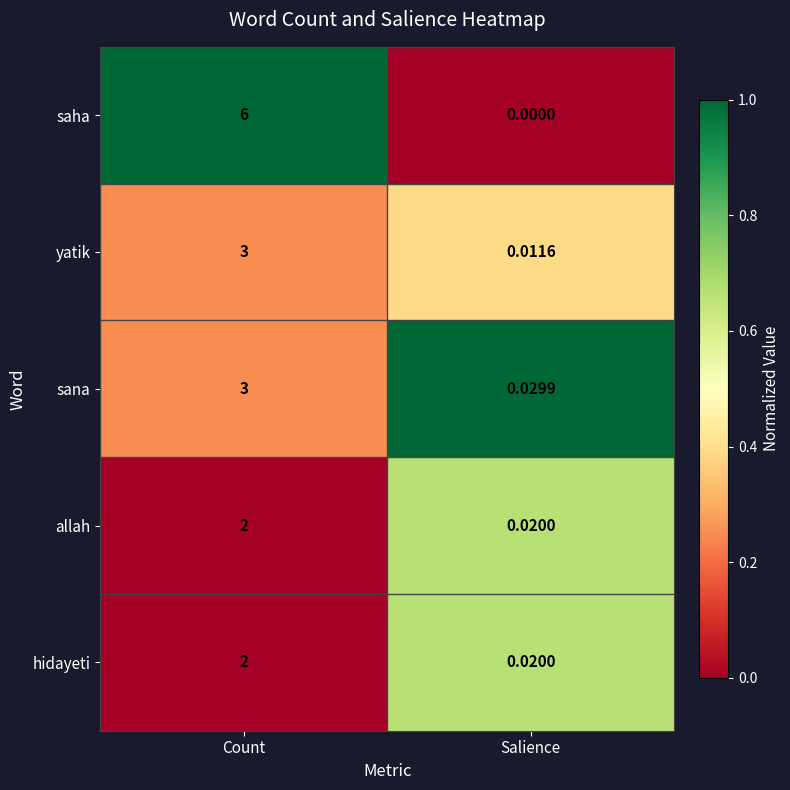

Which series has the largest total across all categories?

saha